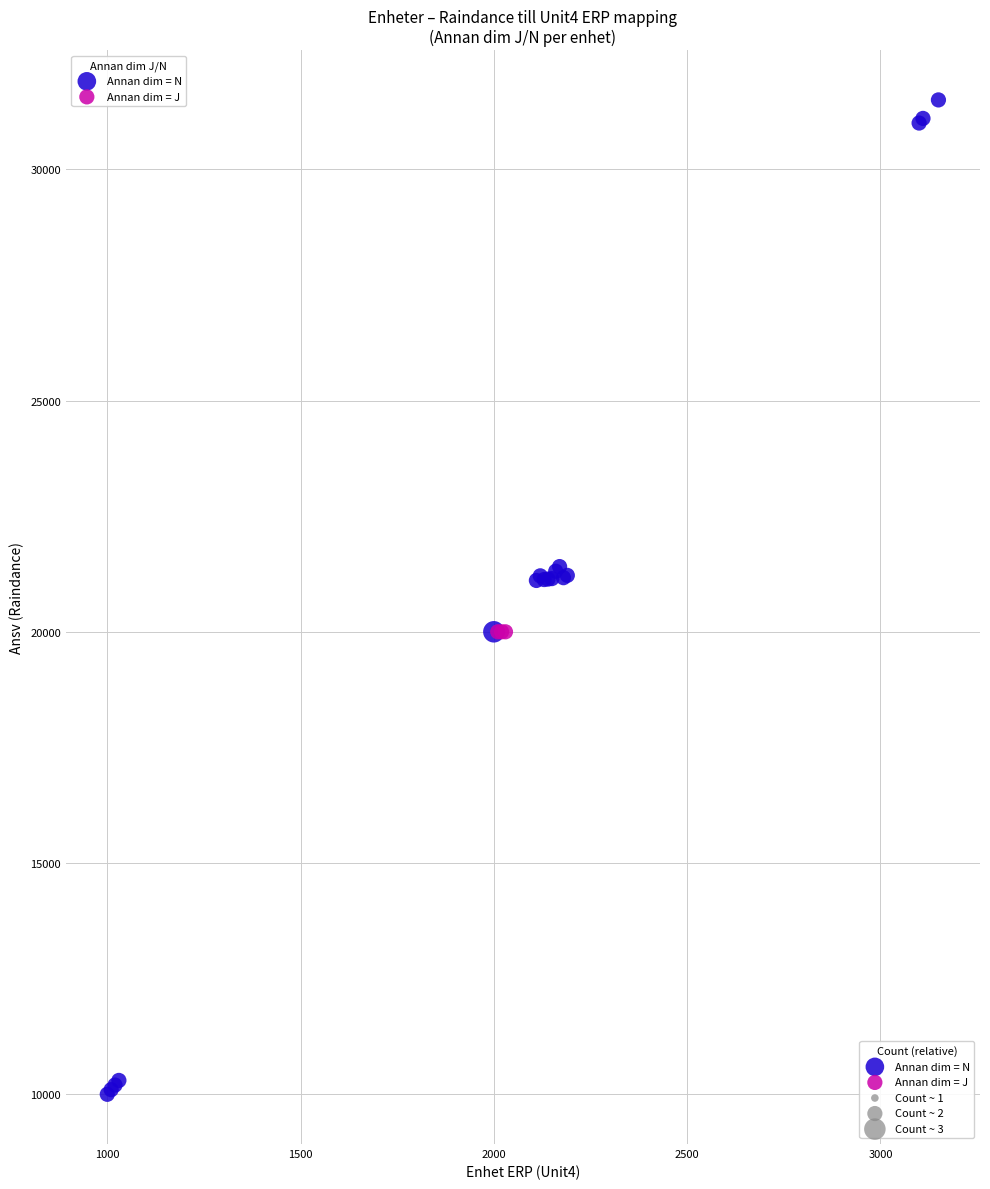

Which series contains the lowest Y value?

Annan dim = N